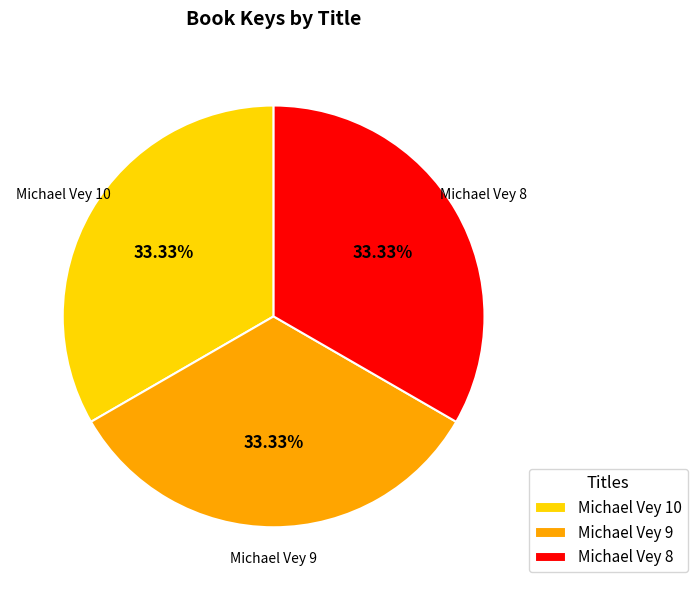

True or false: Michael Vey 9 accounts for 41% of the total.

False